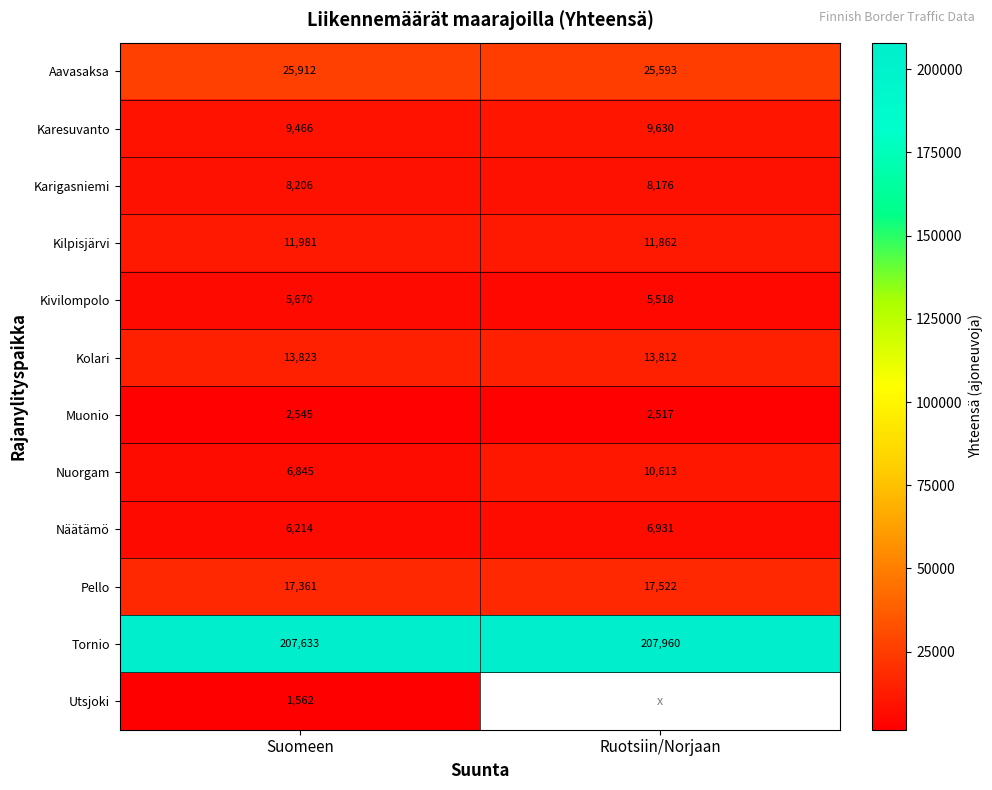

Which category has the highest value in the Kilpisjärvi series?

Suomeen